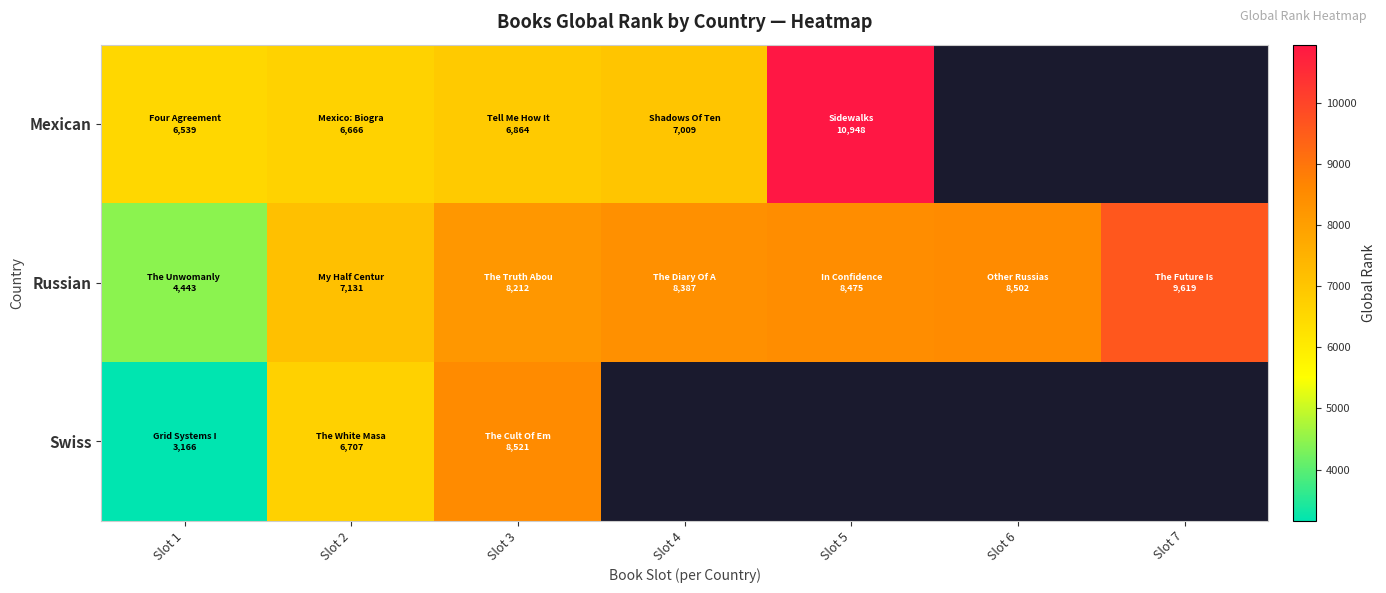

At which category is the sum across all series the highest?

Slot 3